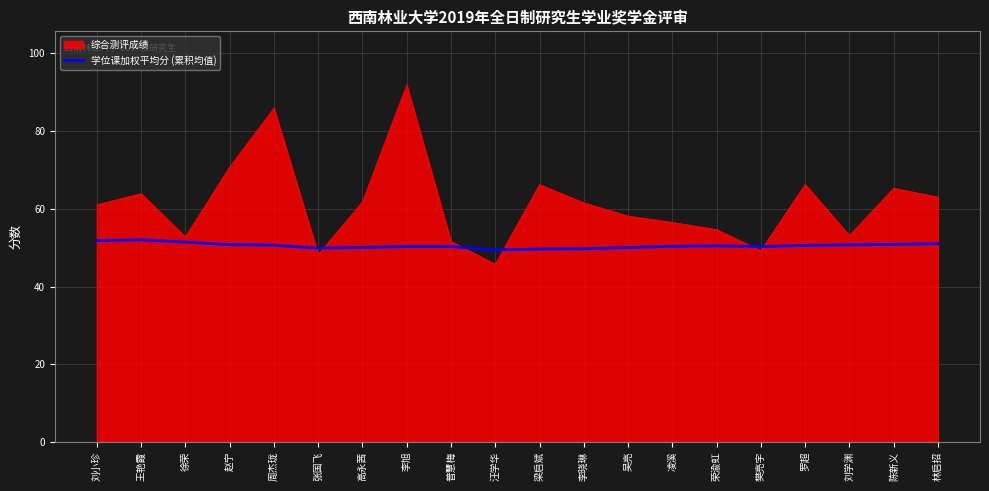

Which series has the largest range (max minus min)?

综合测评成绩